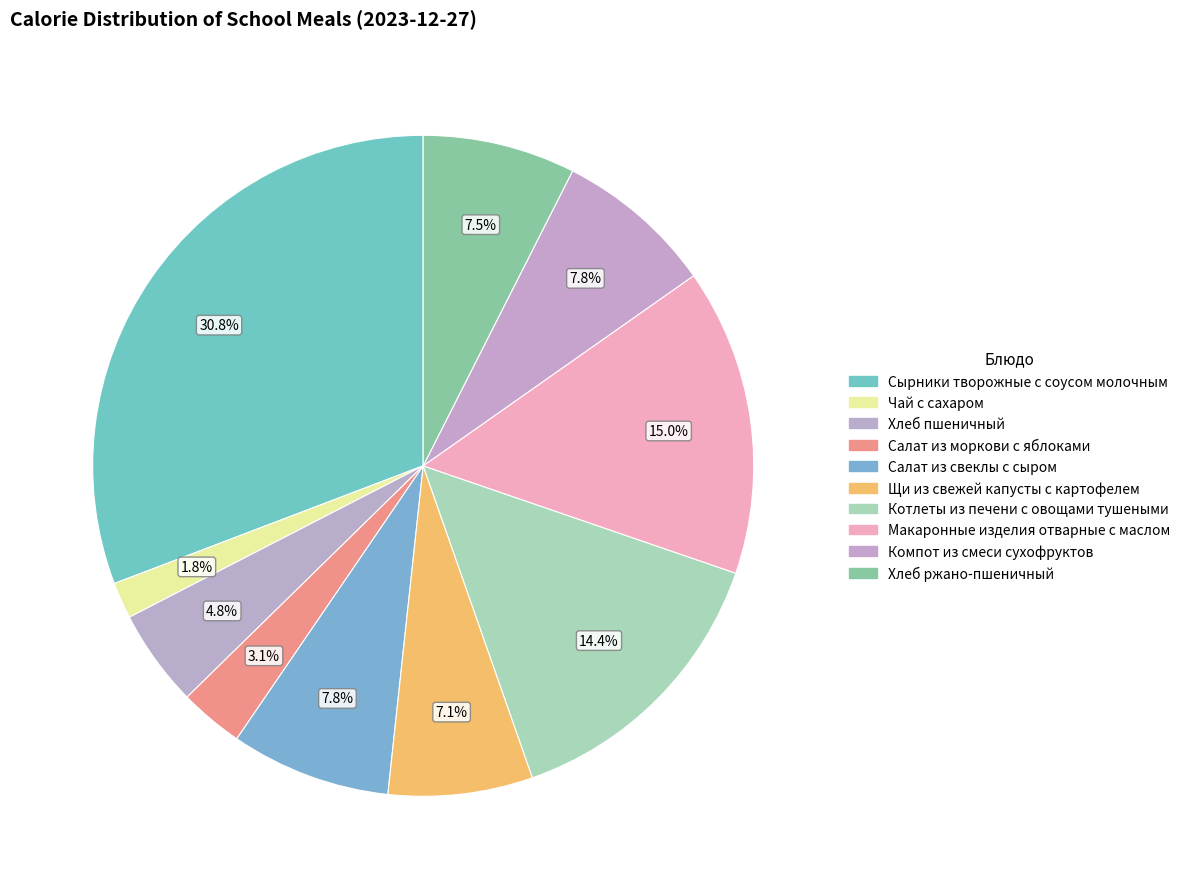

Count the number of slices in the pie.

10